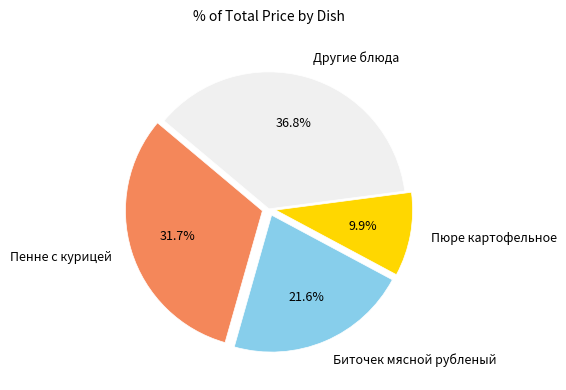

Is there a majority slice in this chart?

No